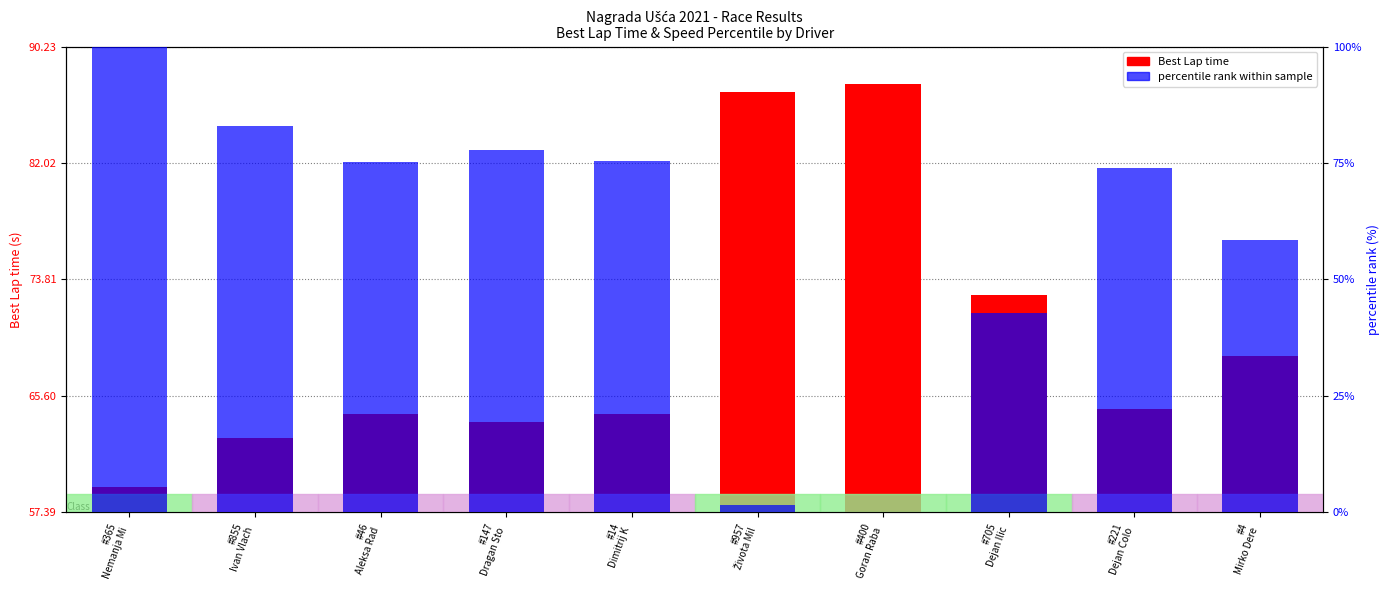

List the labels in order of percentile rank within sample value, largest first.

#365
Nemanja Mi, #855
Ivan Vlach, #147
Dragan Sto, #14
Dimitrij K, #46
Aleksa Rad, #221
Dejan Colo, #4
Mirko Dere, #705
Dejan Ilic, #957
Života Mil, #400
Goran Raba